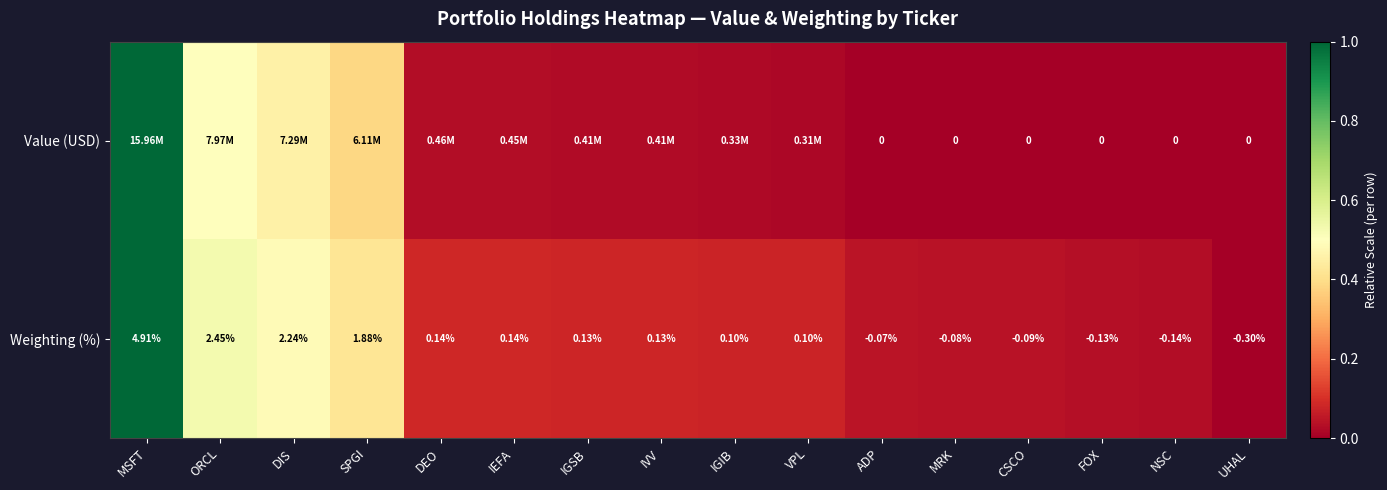

At FOX, list the series in order from largest to smallest.

Value (USD), Weighting (%)